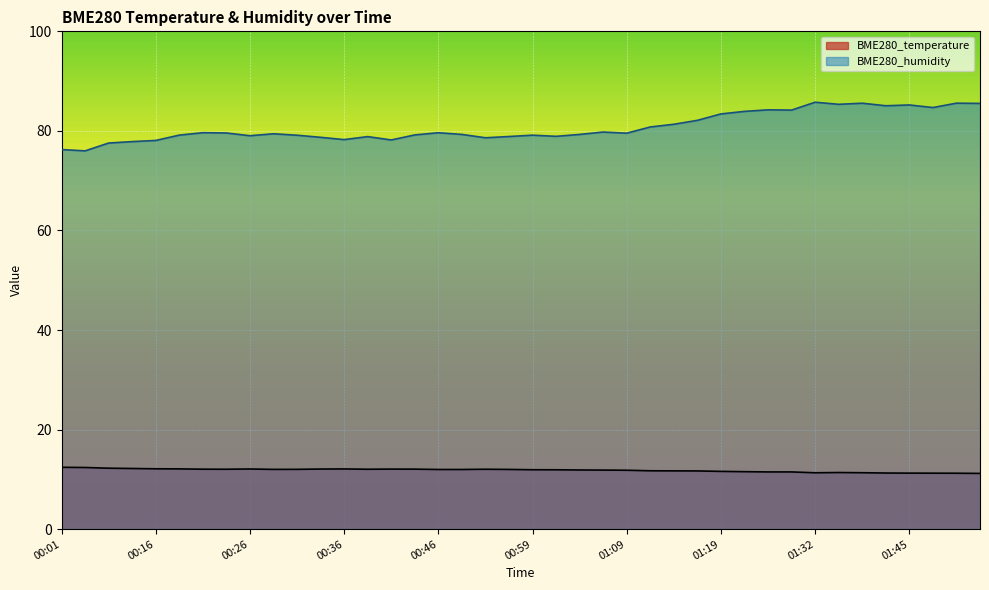

True or false: BME280_humidity and BME280_temperature cross at least once.

False